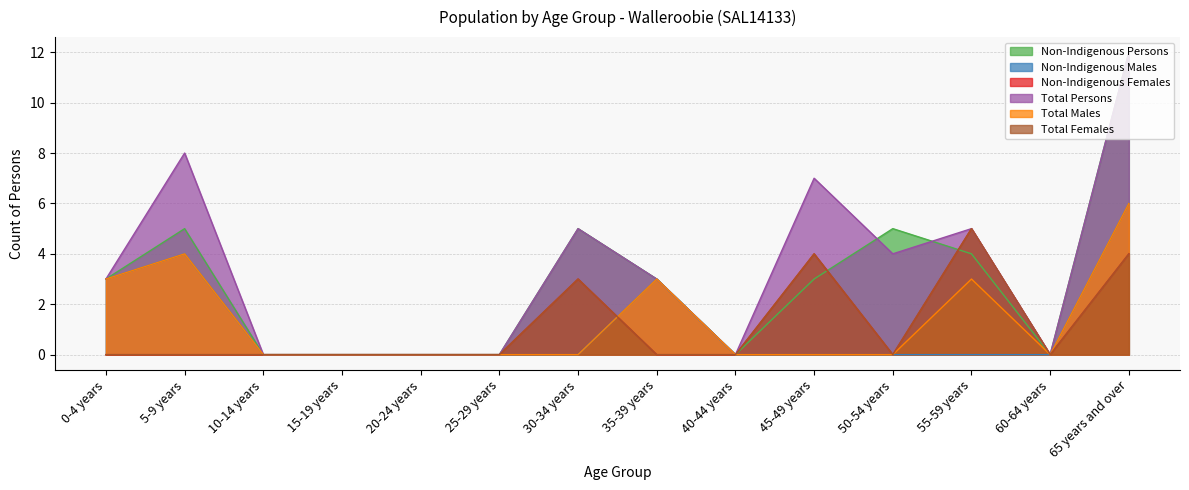

Does the chart display data point markers on the line(s)?

No